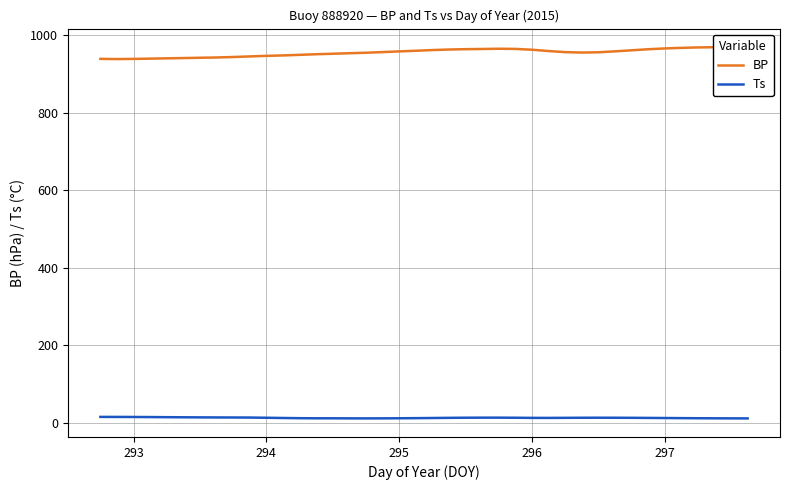

List the series in order of their overall mean, highest first.

BP, Ts